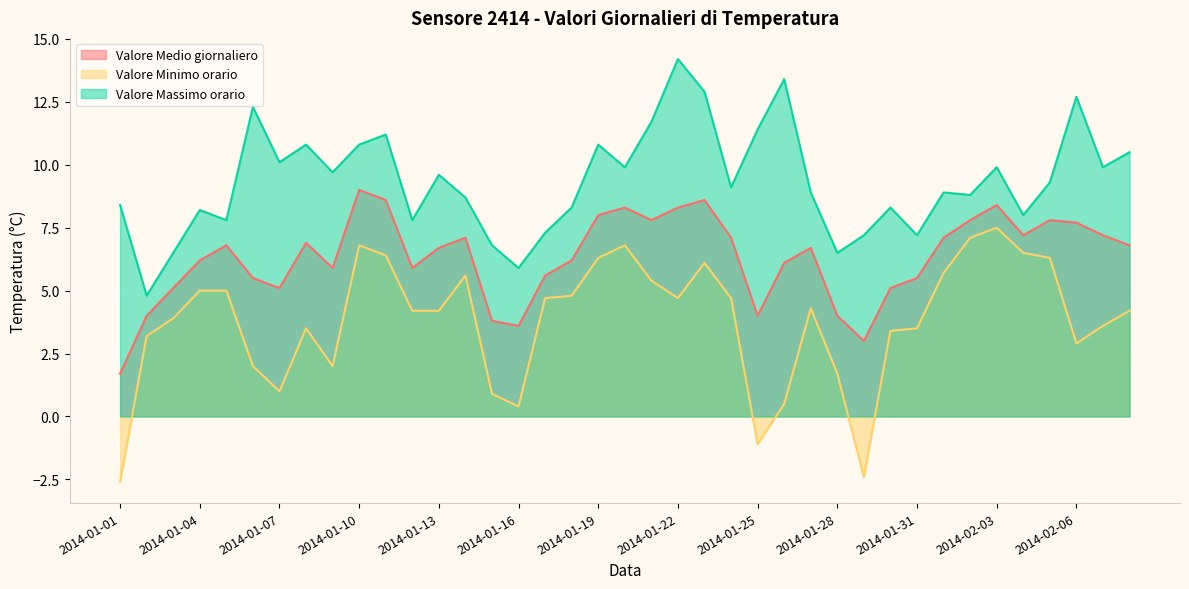

Where does the Valore Minimo orario series first go above 4?

2014-01-04